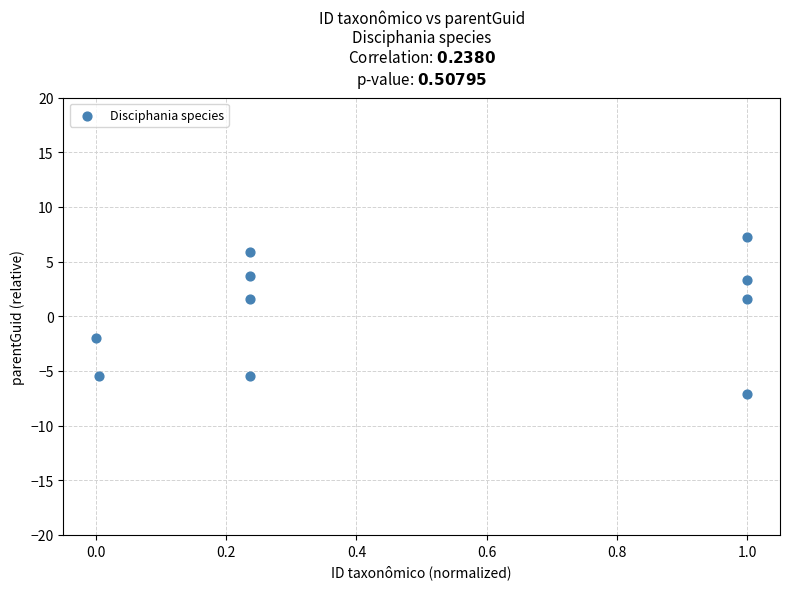

What is the average Y value?

0.3